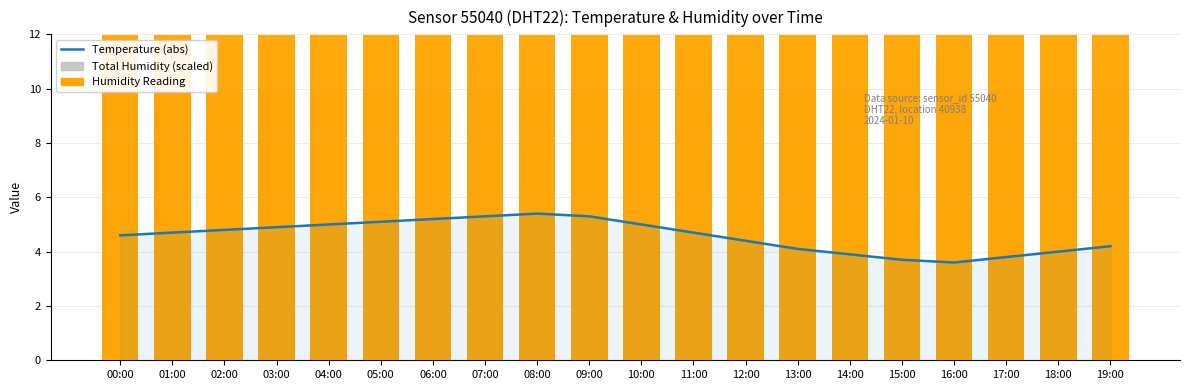

What is the value of the Humidity Reading bar at the 9th from the left?

12.0